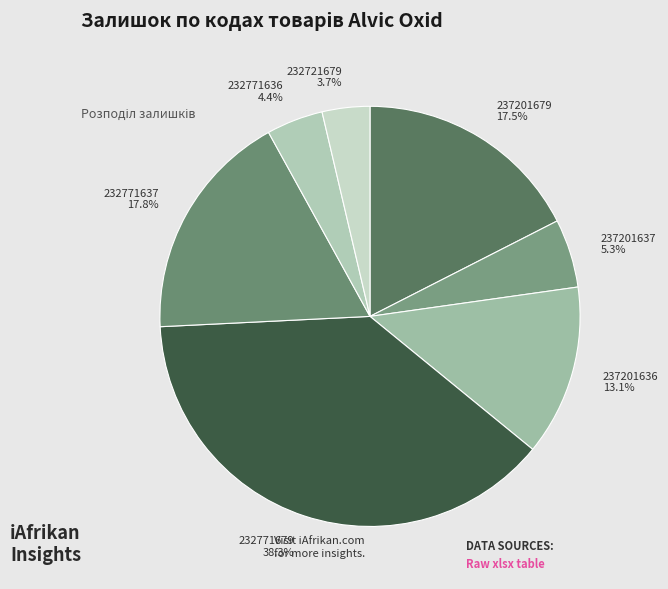

What is the ratio of the value at 237201637 to the value at 232771637?

0.3